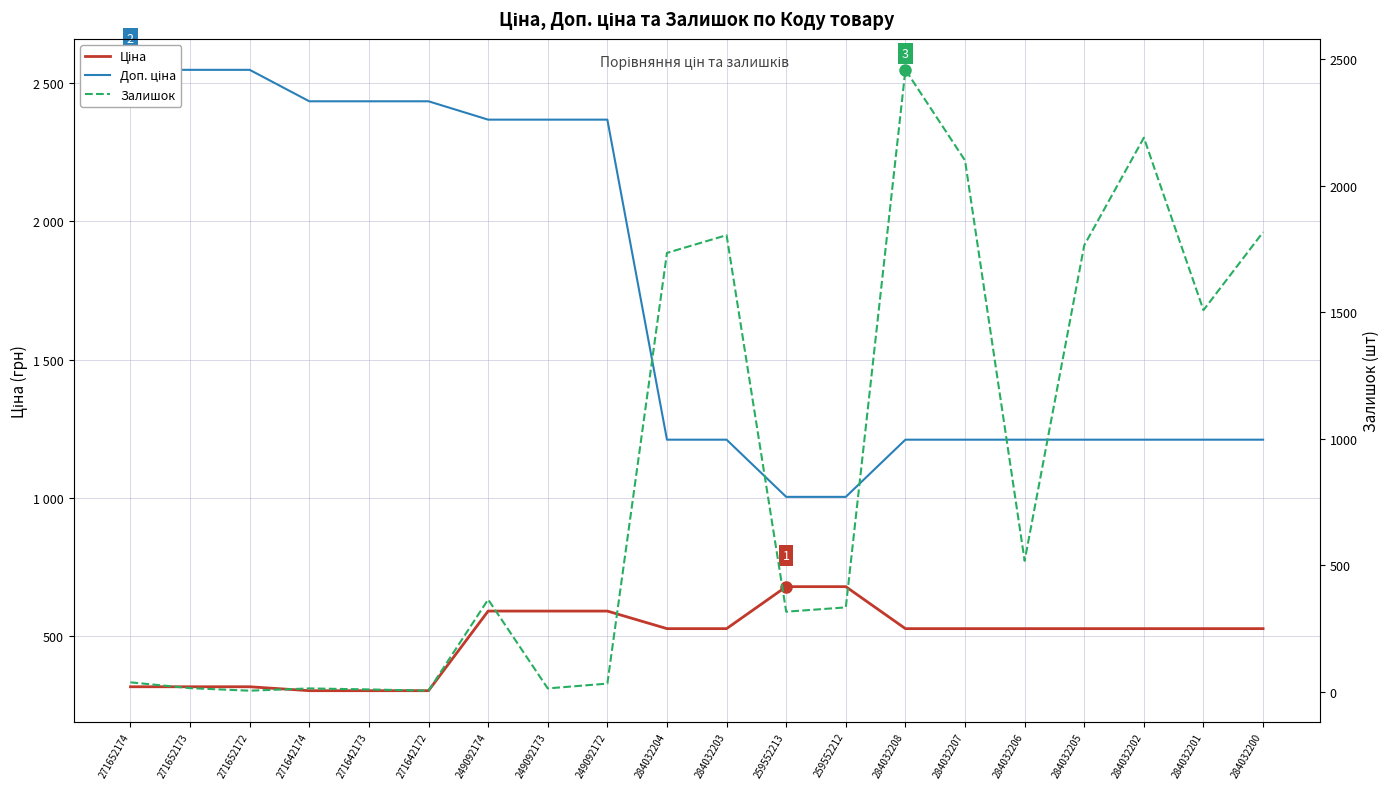

The value of Доп. ціна at 284032203 is 1210.7. True or false?

True